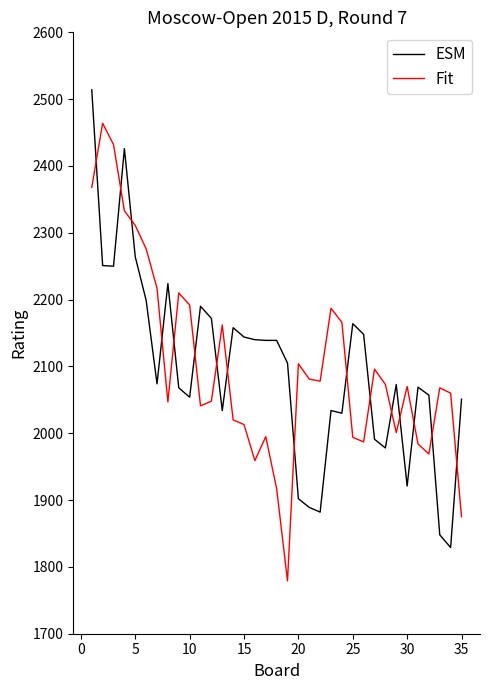

Rank the series by their maximum value, from lowest to highest.

Fit, ESM